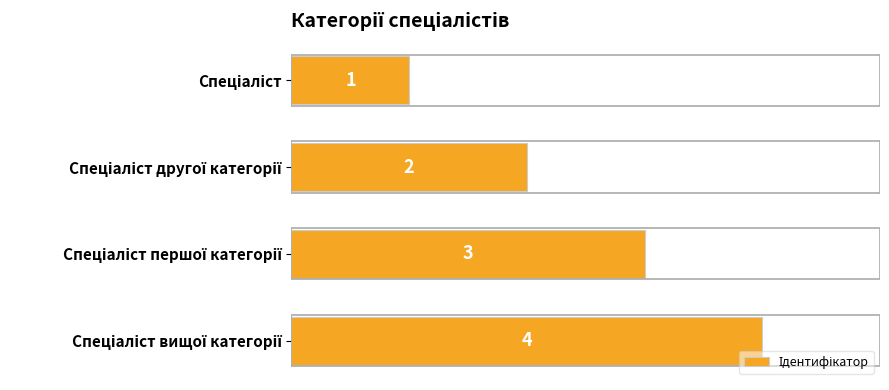

Count the values in the range 2 to 4.

3